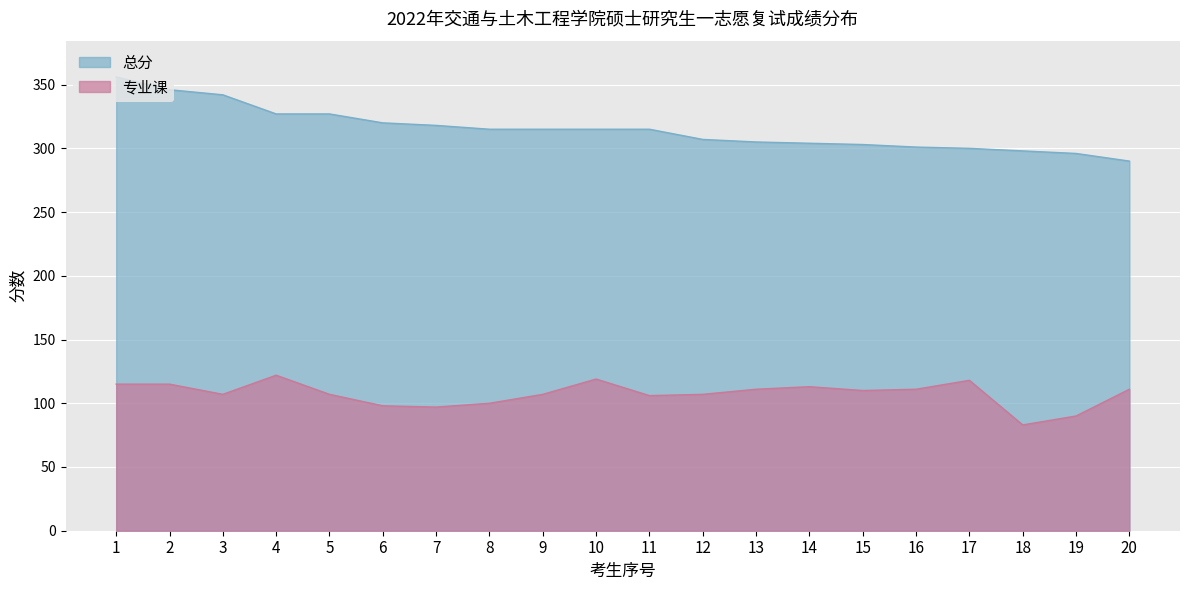

What is the value of the 总分 point at the 15th from the left?

303